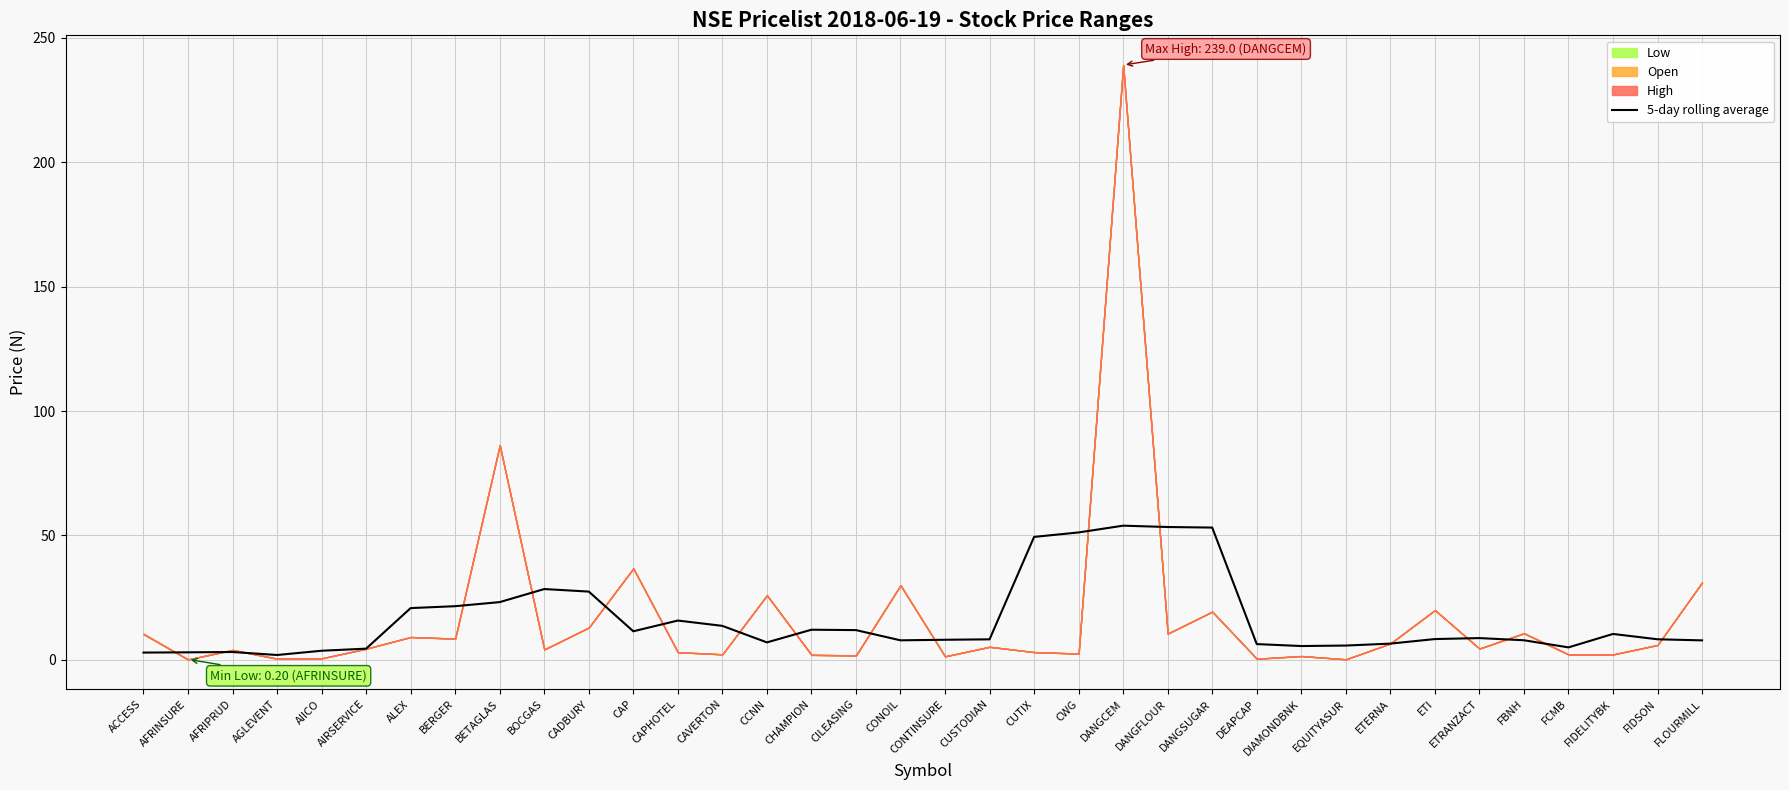

Reading left to right, list all the values displayed in this chart.

2.9	3.0	3.2	2.0	3.7	4.5	20.8	21.6	23.2	28.5	27.4	11.5	15.8	13.7	7.0	12.1	12.0	7.9	8.1	8.3	49.4	51.2	53.9	53.4	53.2	6.4	5.6	5.8	6.5	8.4	8.8	7.9	5.0	10.4	8.3	7.8